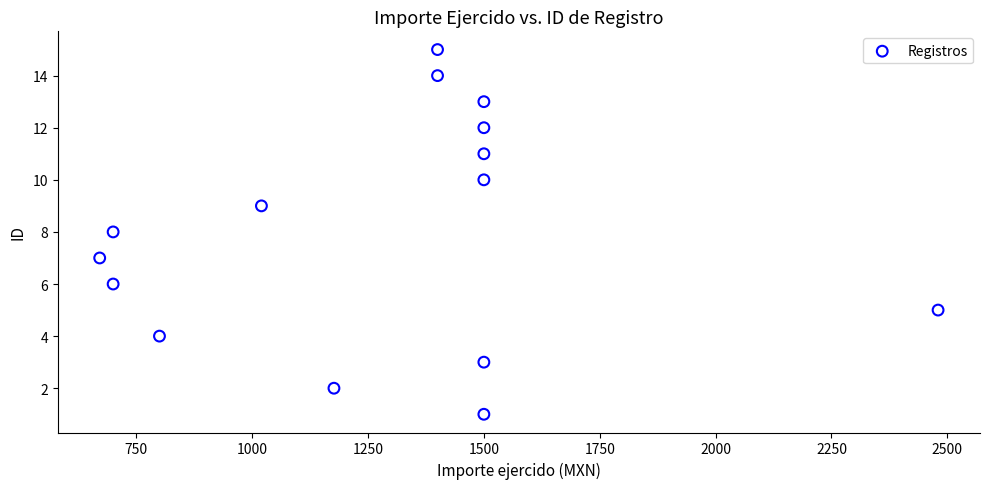

What is the range of Y values (max minus min)?

14